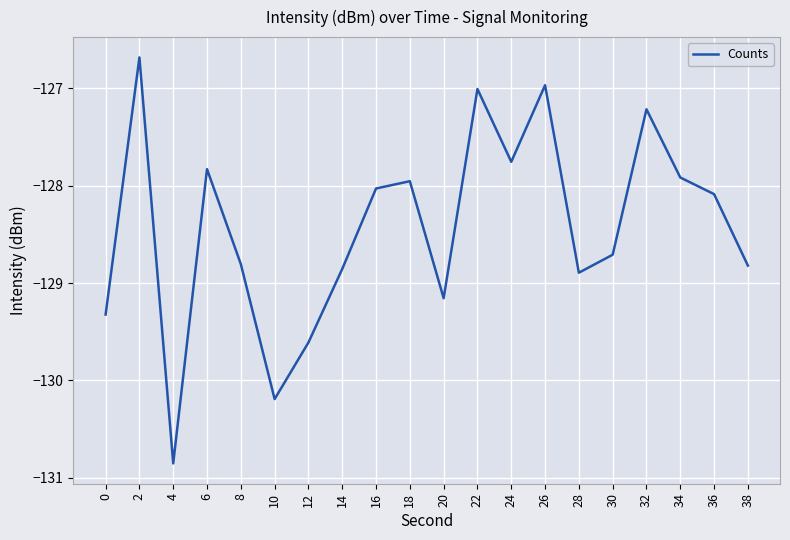

Read the value at 2.

-126.7